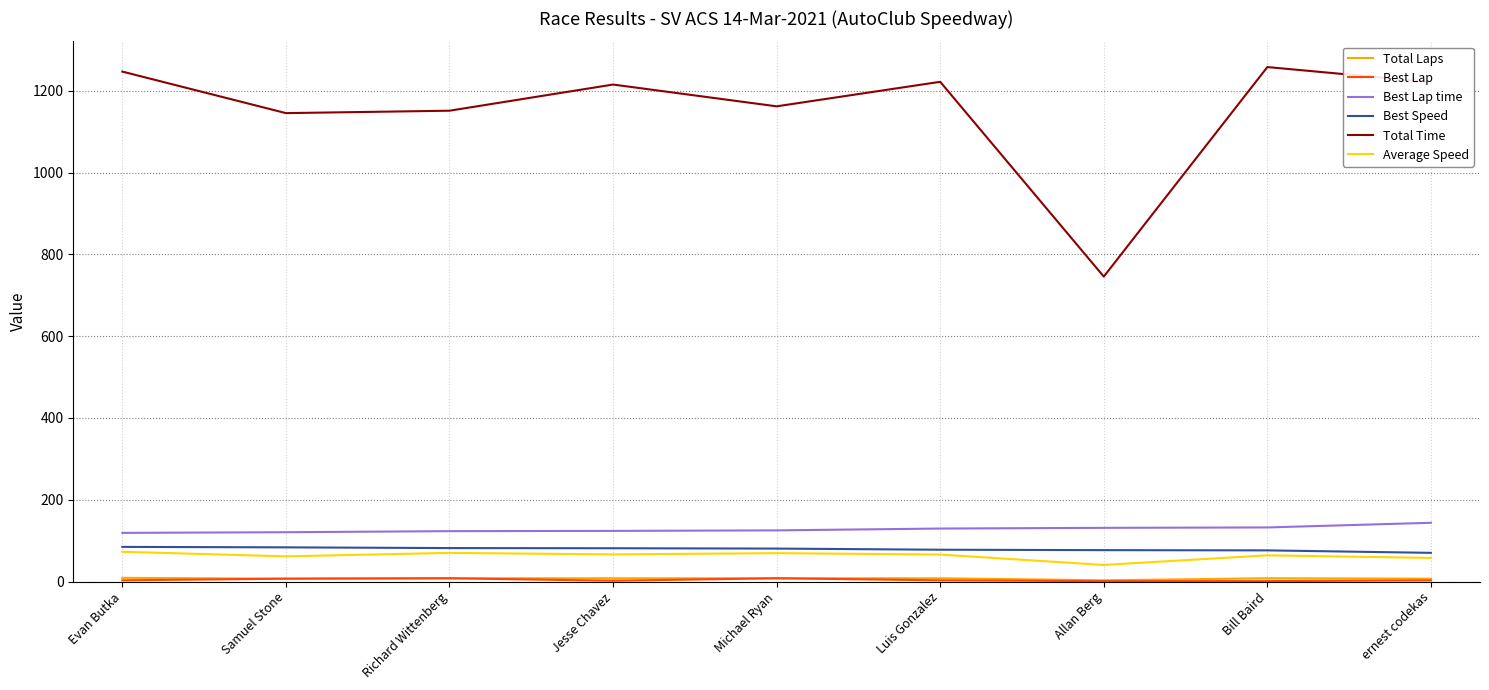

True or false: Average Speed and Total Time intersect in this chart.

False